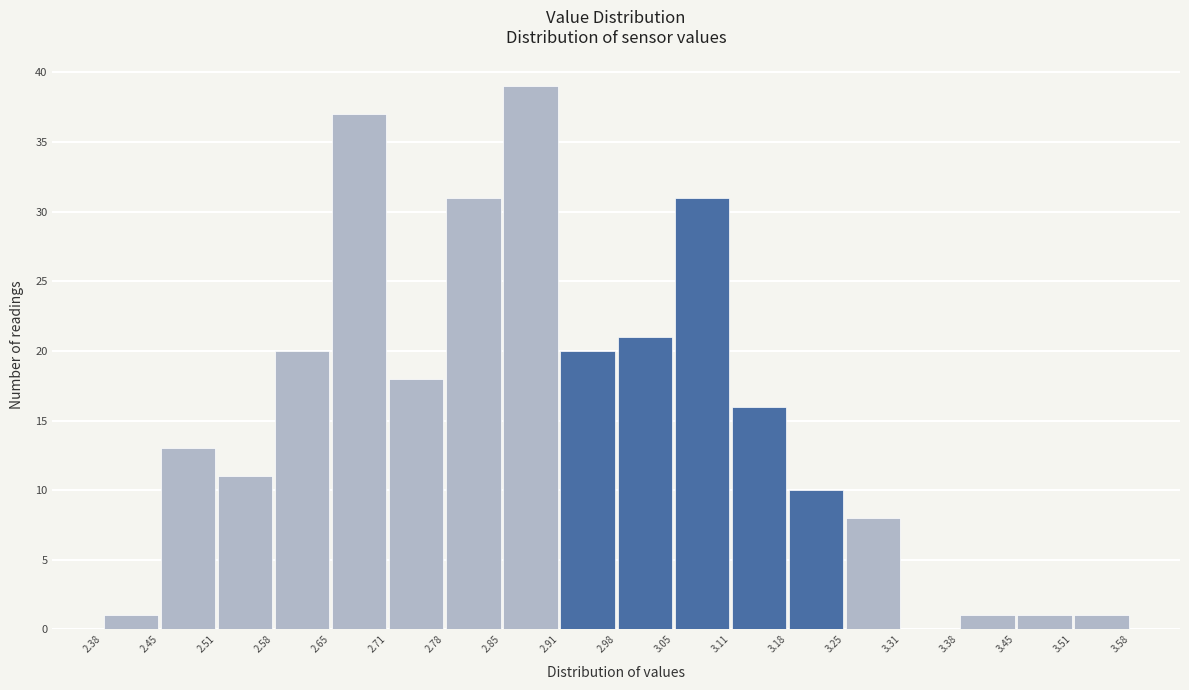

Reading left to right, list every bar in this chart as the range it spans on the x-axis followed by its height. The values are not printed on the chart, so give them approximately, as read against the axis.

2.38 to 2.45: 1
2.45 to 2.51: 13
2.51 to 2.58: 11
2.58 to 2.65: 20
2.65 to 2.71: 37
2.71 to 2.78: 18
2.78 to 2.85: 31
2.85 to 2.91: 39
2.91 to 2.98: 20
2.98 to 3.05: 21
3.05 to 3.11: 31
3.11 to 3.18: 16
3.18 to 3.25: 10
3.25 to 3.31: 8
3.31 to 3.38: 0
3.38 to 3.45: 1
3.45 to 3.51: 1
3.51 to 3.58: 1